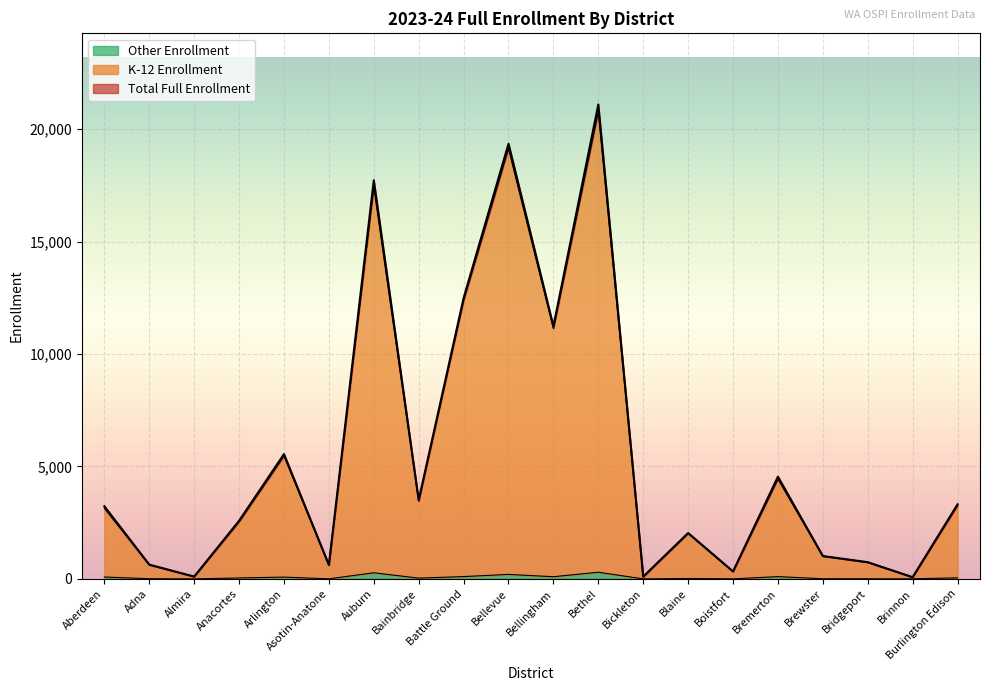

True or false: K-12 Enrollment and Total Full Enrollment cross at least once.

False